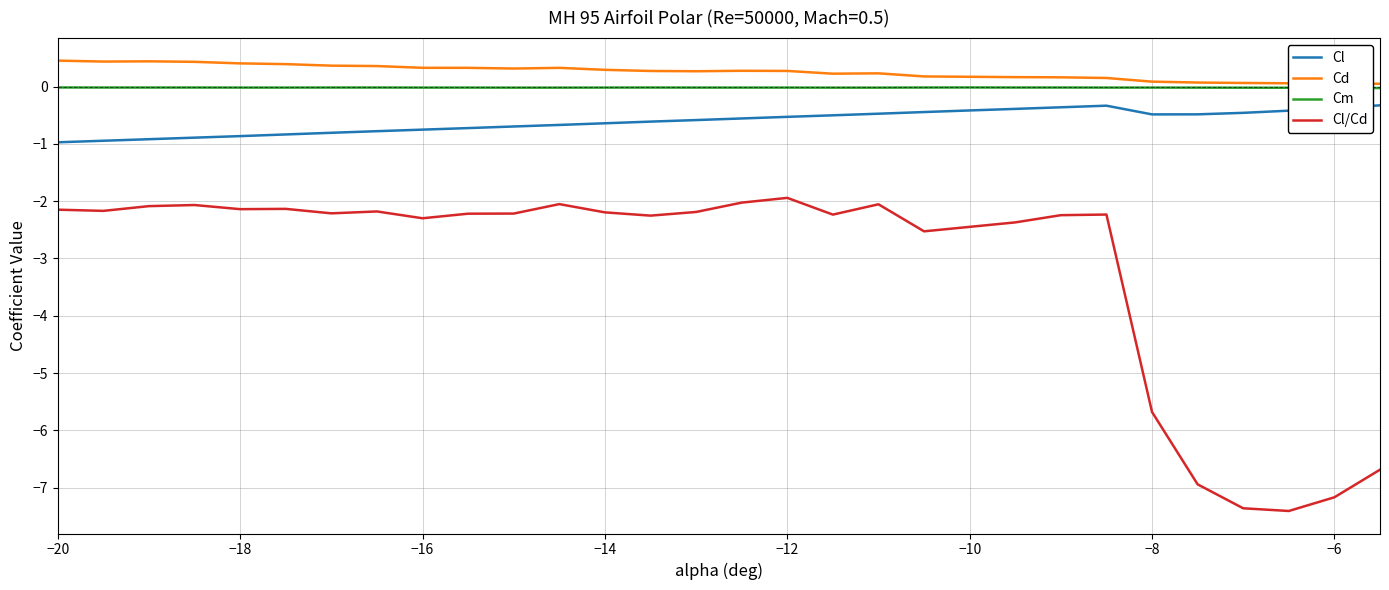

What are all the series names shown in the legend?

Cl, Cd, Cm, Cl/Cd